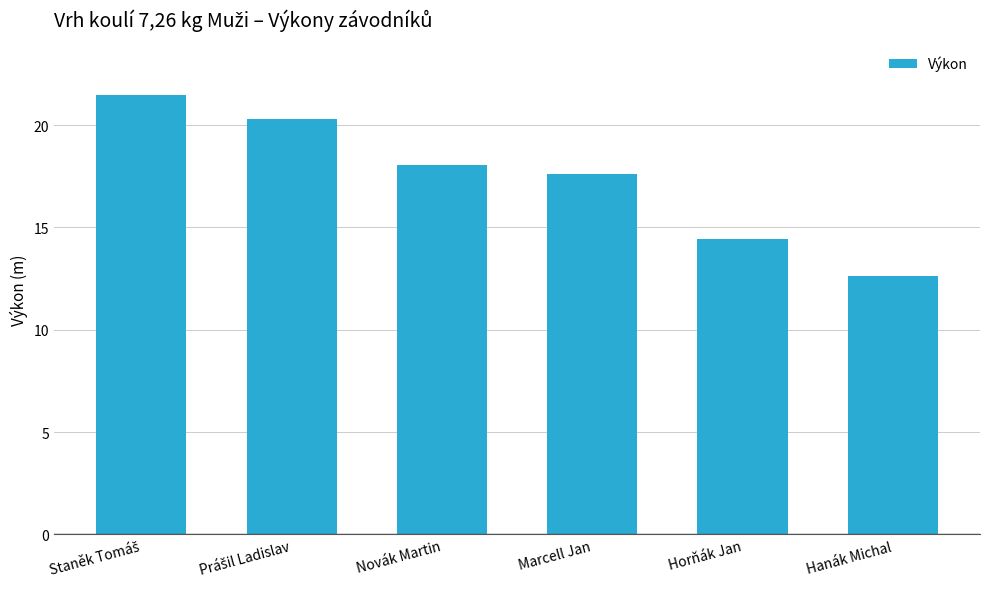

How many bars are there in total?

6